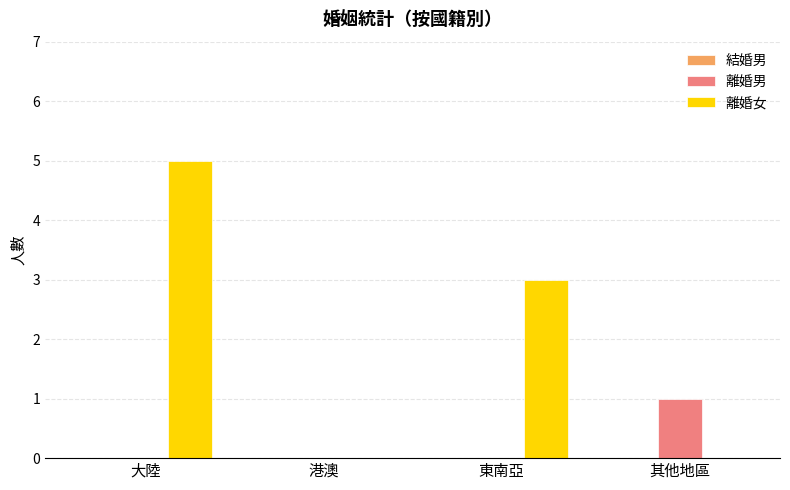

The value of 離婚女 at 其他地區 is 3. True or false?

False